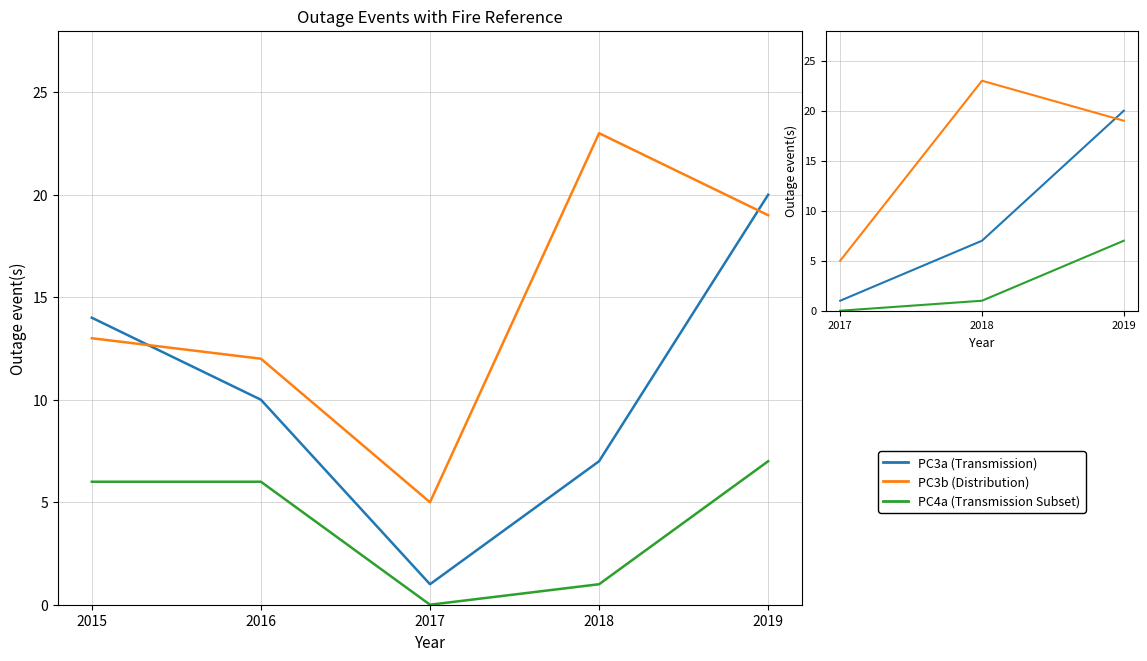

What is the difference between the second highest and minimum values in the PC3b (Distribution) series?

14